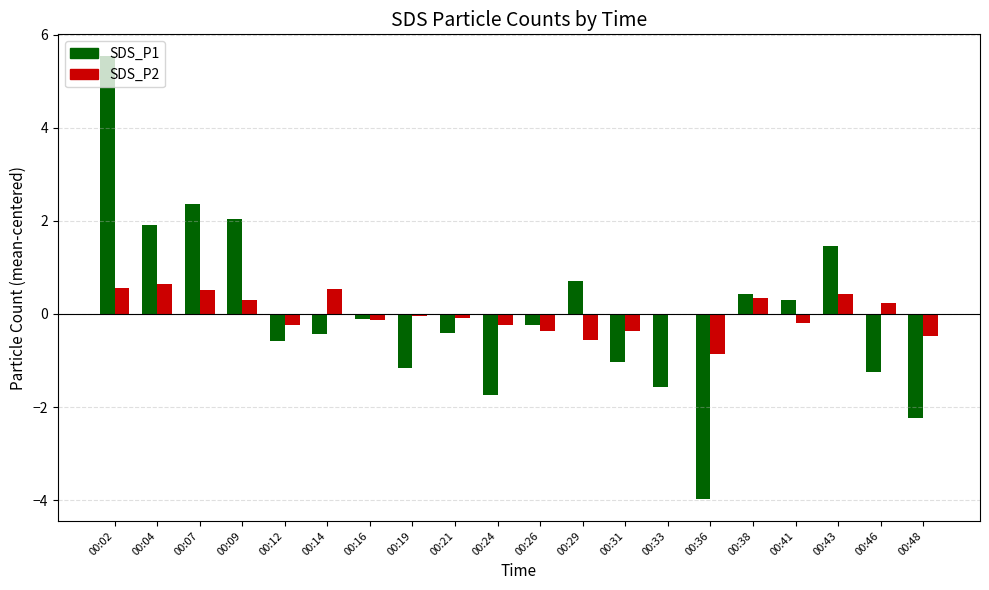

At which category is the sum across all series the highest?

00:02